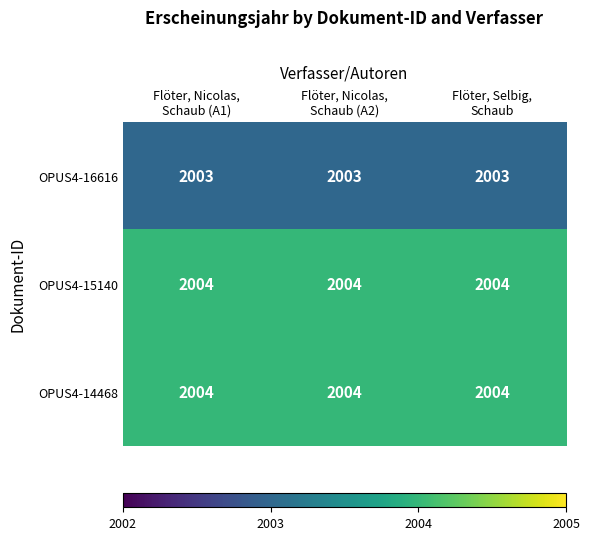

What is the total value across all series at Flöter, Selbig,
Schaub?

6011